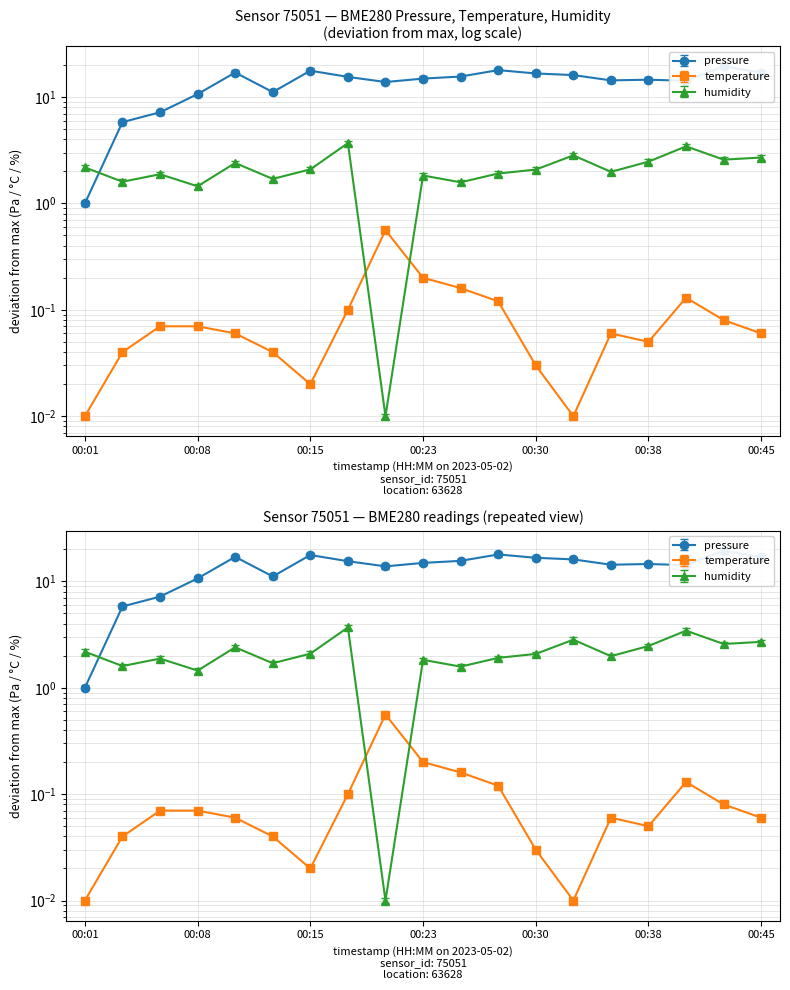

Which series changed the most between 00:28 and 00:33?

pressure